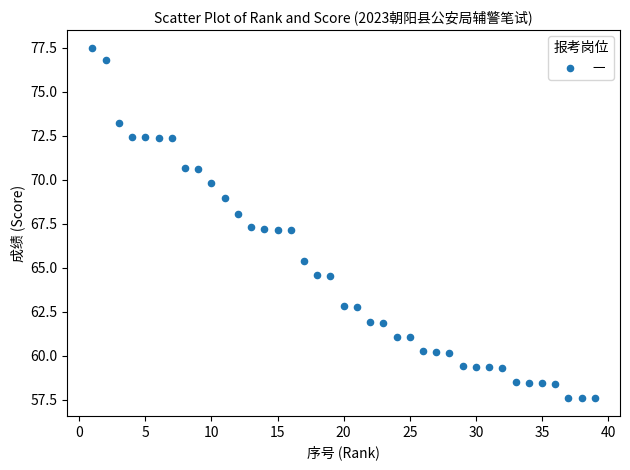

What is the range of X values (max minus min)?

38.0